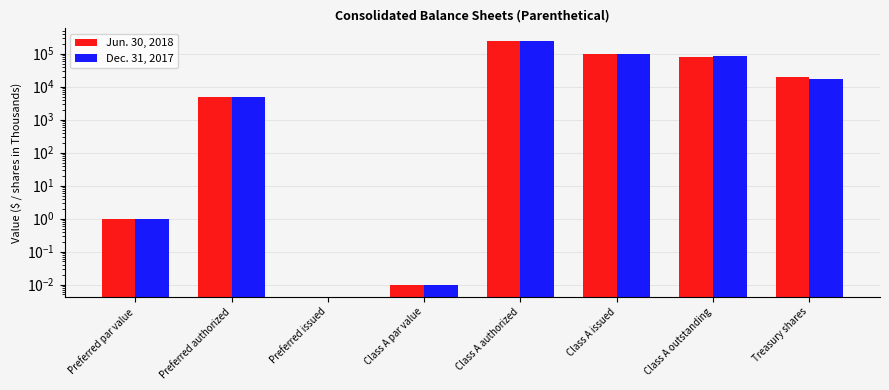

Between Preferred issued and Treasury shares, which series saw the biggest shift?

Jun. 30, 2018